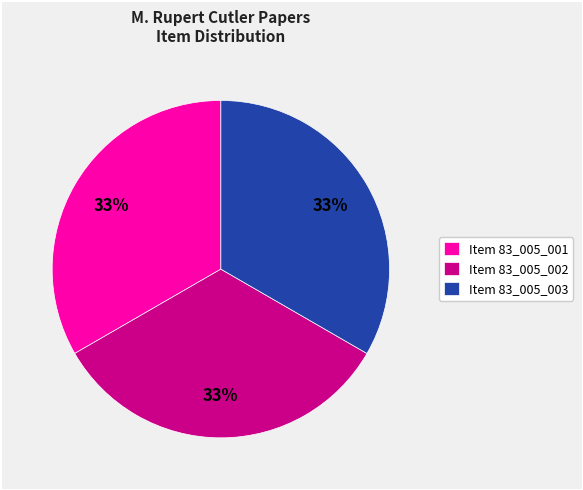

Is the sum of Item 83_005_001 and Item 83_005_002 greater than half?

Yes